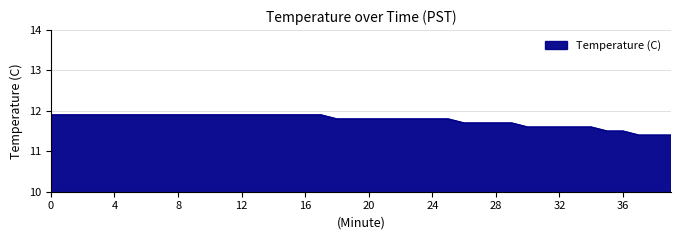

How many lines are shown in the chart?

1